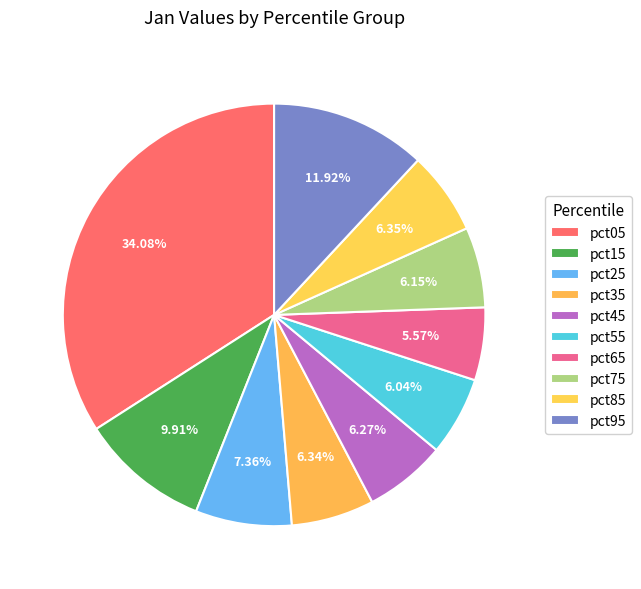

Which category has the biggest portion of the pie?

pct05